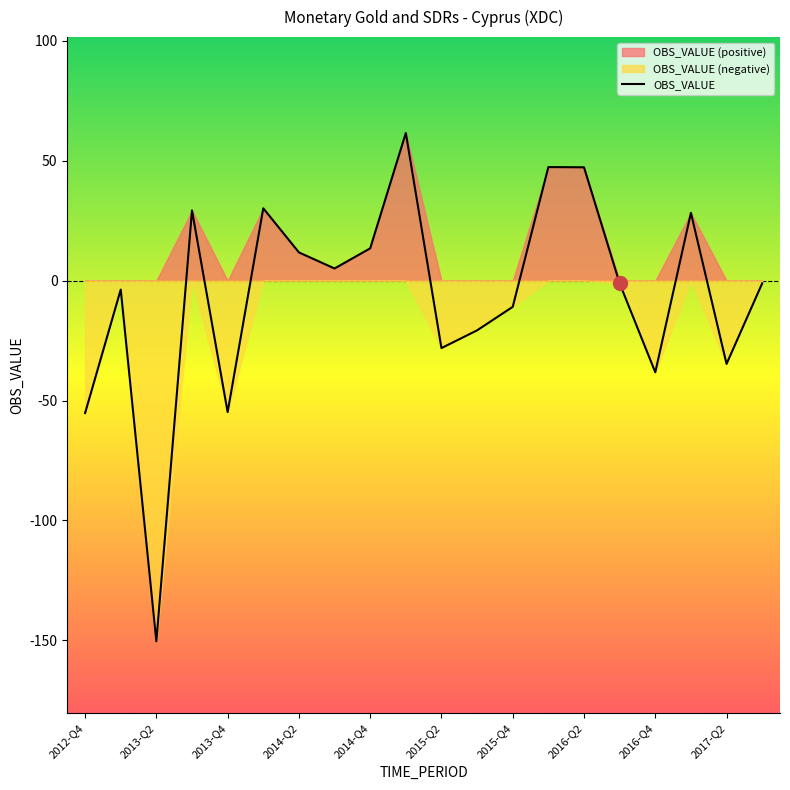

What is the lowest value of the OBS_VALUE series?

-150.4